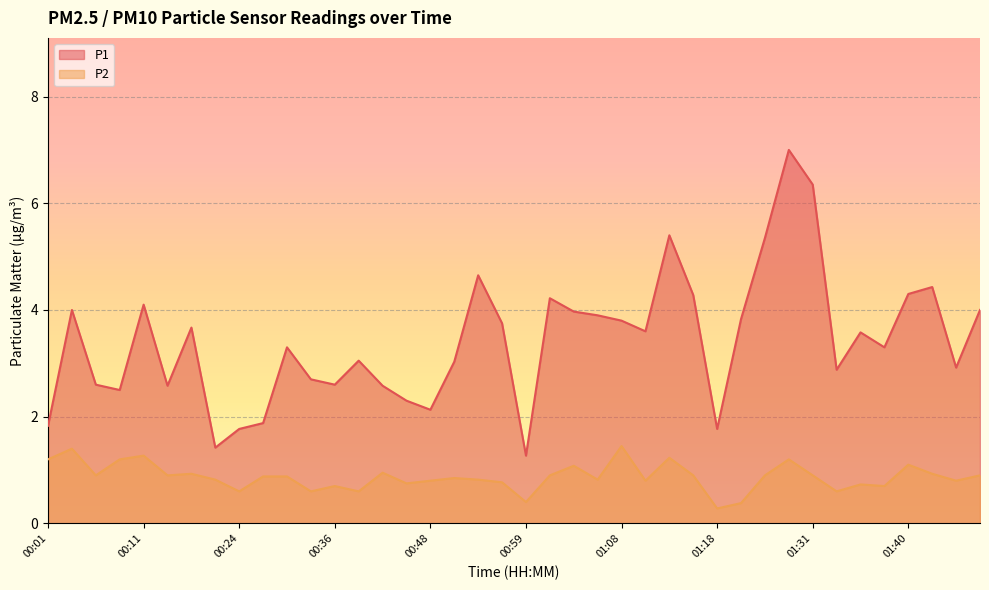

What is the total value across all series at 01:08?

5.2